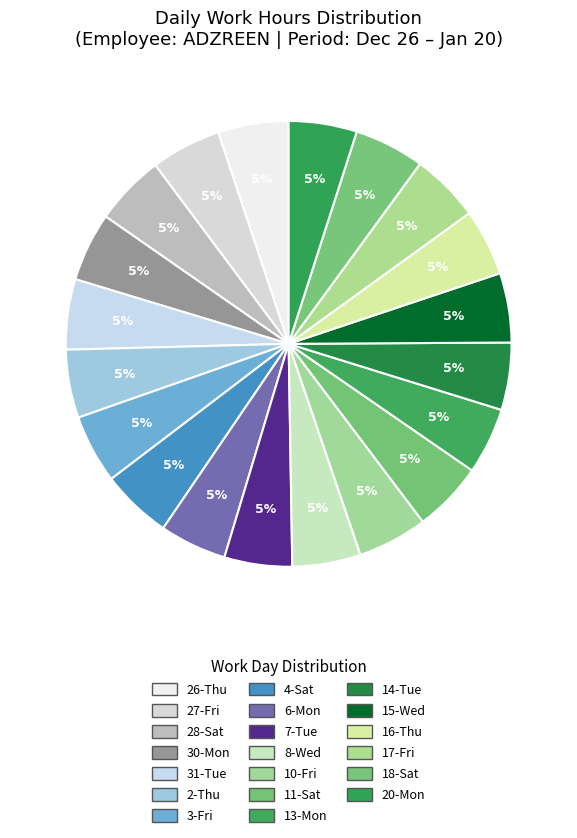

Is there a majority slice in this chart?

No